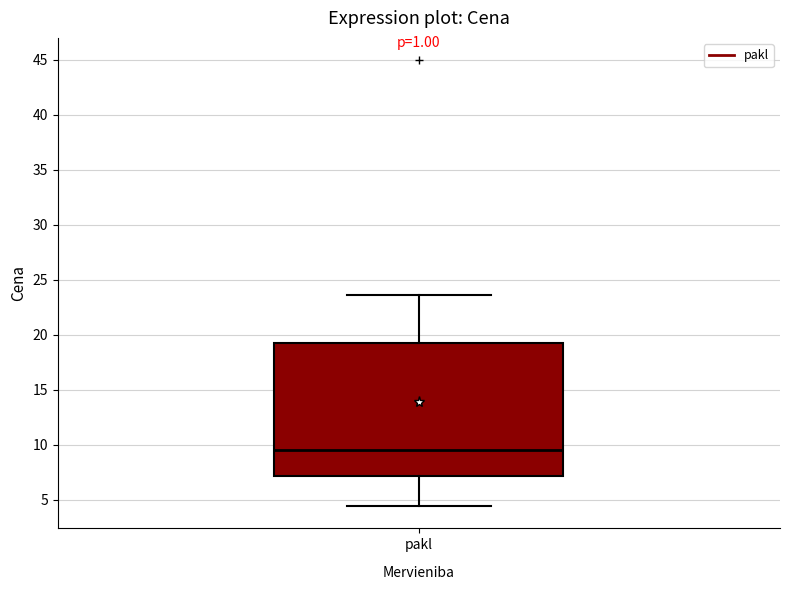

Read this box plot against the y-axis: the position of the median line, the range covered by the box, and the ends of both whiskers. The values are not printed on the chart, so give them approximately, as read against the axis.

median 9.5, box 7.0 to 19.0, whiskers 4.5 to 23.5